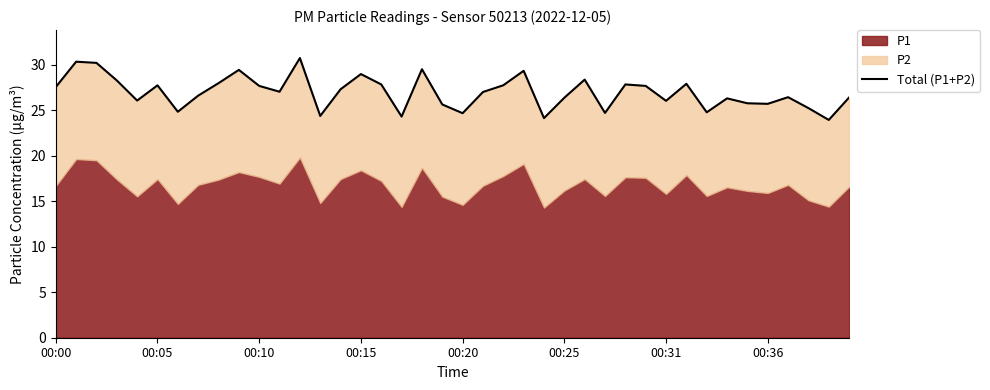

Reading left to right, extract all data points from this chart.

27.5	30.3	30.2	28.3	26.1	27.7	24.8	26.6	28.0	29.4	27.7	27.0	30.7	24.4	27.3	29.0	27.8	24.3	29.5	25.6	24.7	27.0	27.7	29.3	24.1	26.4	28.4	24.7	27.8	27.7	26.0	27.9	24.8	26.3	25.8	25.7	26.4	25.2	23.9	26.4